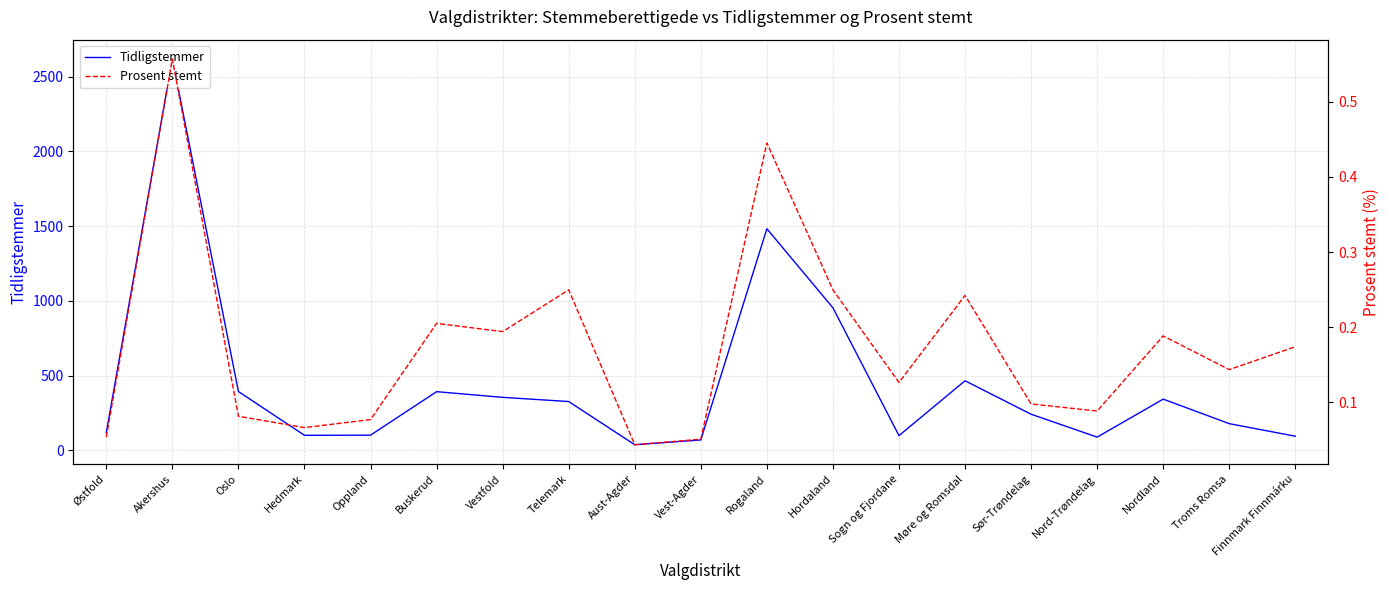

What is the label of the 2nd point from the right?

Troms Romsa